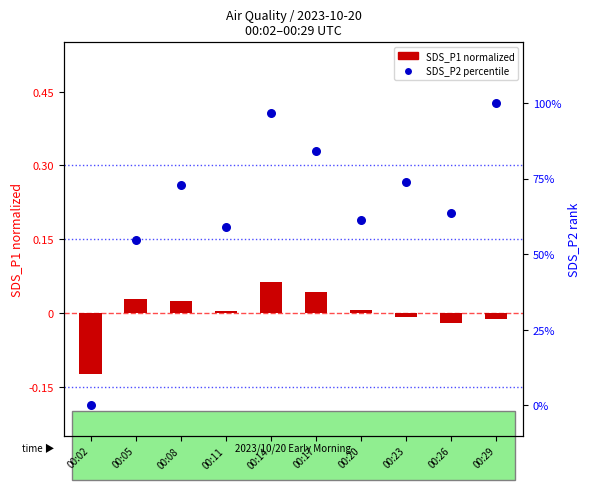

Which series has the largest total across all categories?

SDS_P2 (percentile)